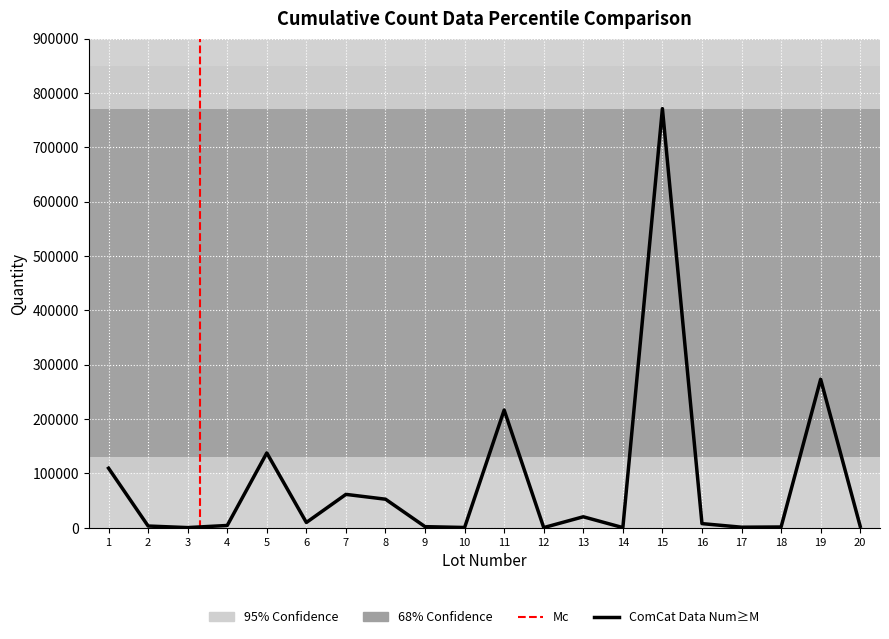

What is the greatest value displayed?

771000